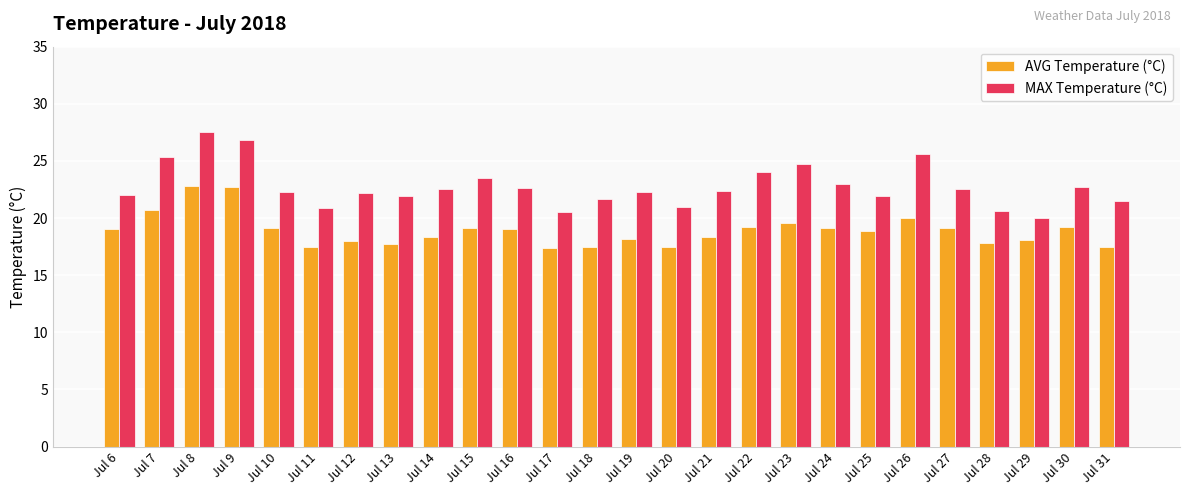

What is the smallest value displayed?

17.4